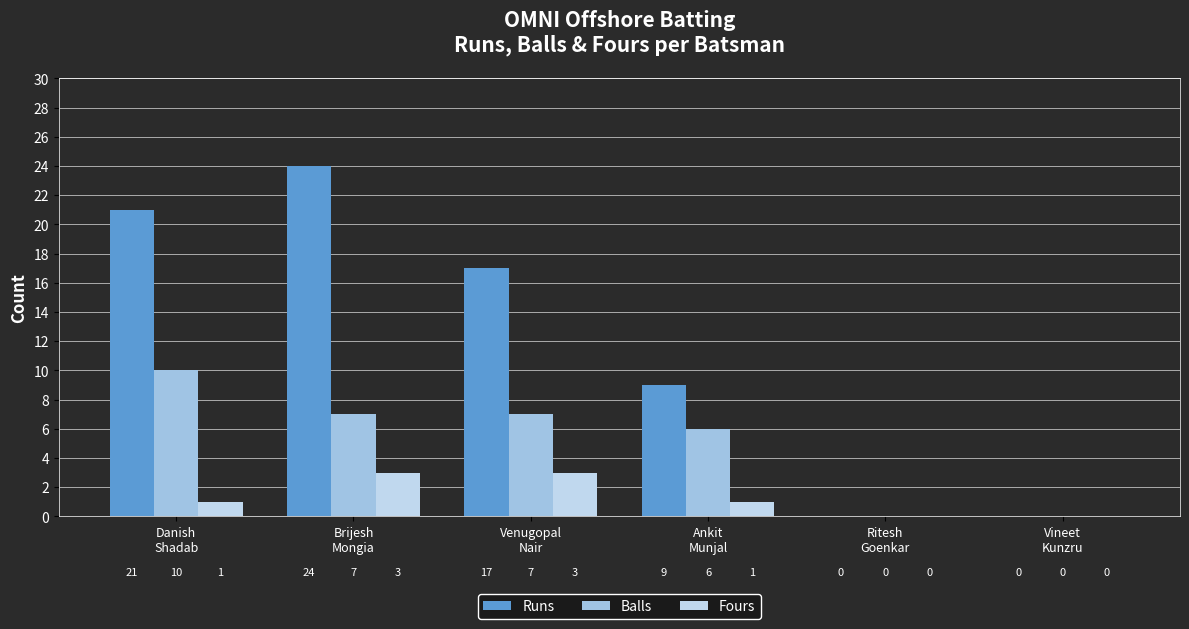

What is the label of the 2nd bar from the left?

Brijesh
Mongia